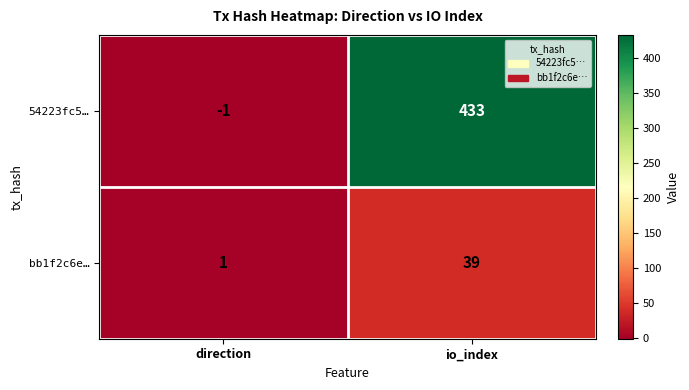

Reading left to right, transcribe all the data shown in this chart.

54223fc5…: direction=-1	io_index=433
bb1f2c6e…: direction=1	io_index=39